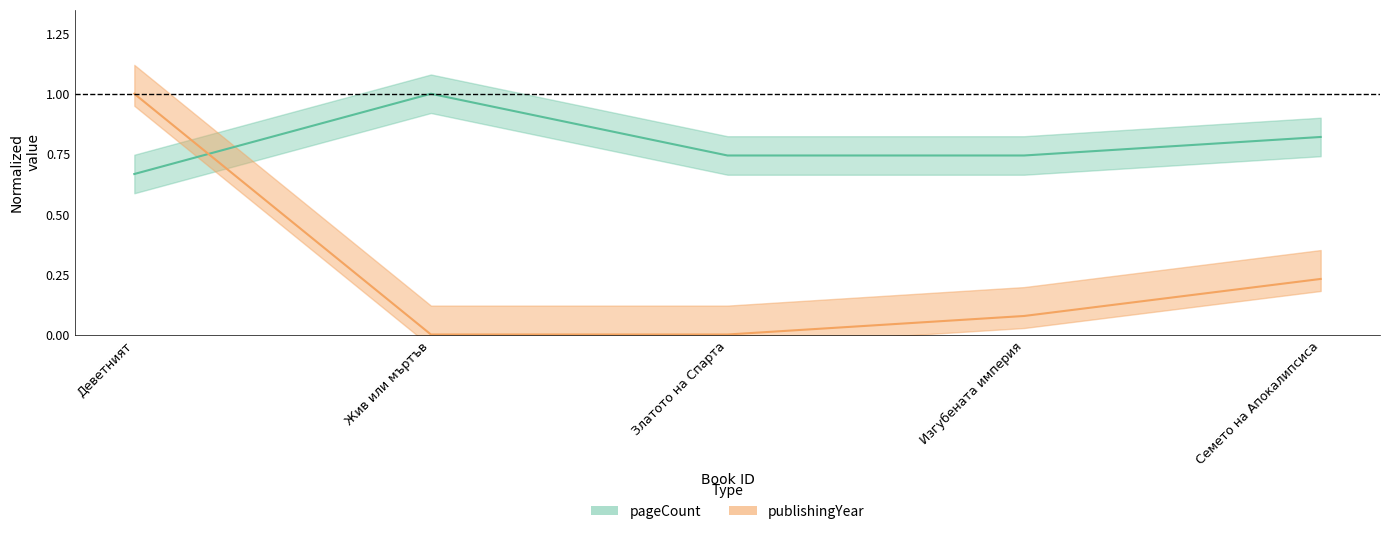

What is the value of the pageCount point at the 2nd from the left?

1.0